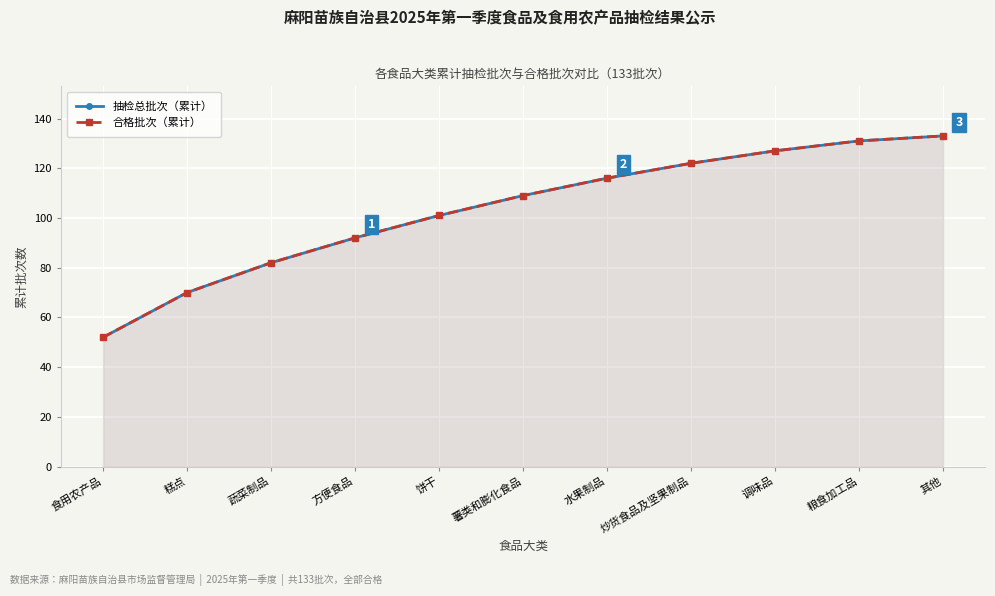

True or false: 合格批次（累计） and 抽检总批次（累计） cross at least once.

False